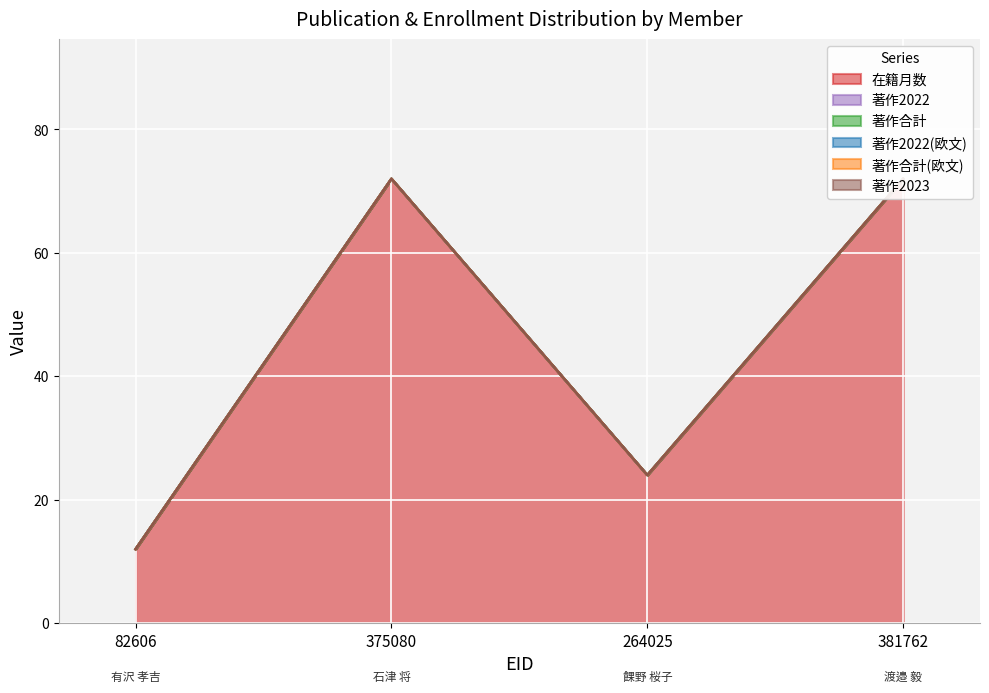

True or false: 著作2023 and 著作2022 cross at least once.

False